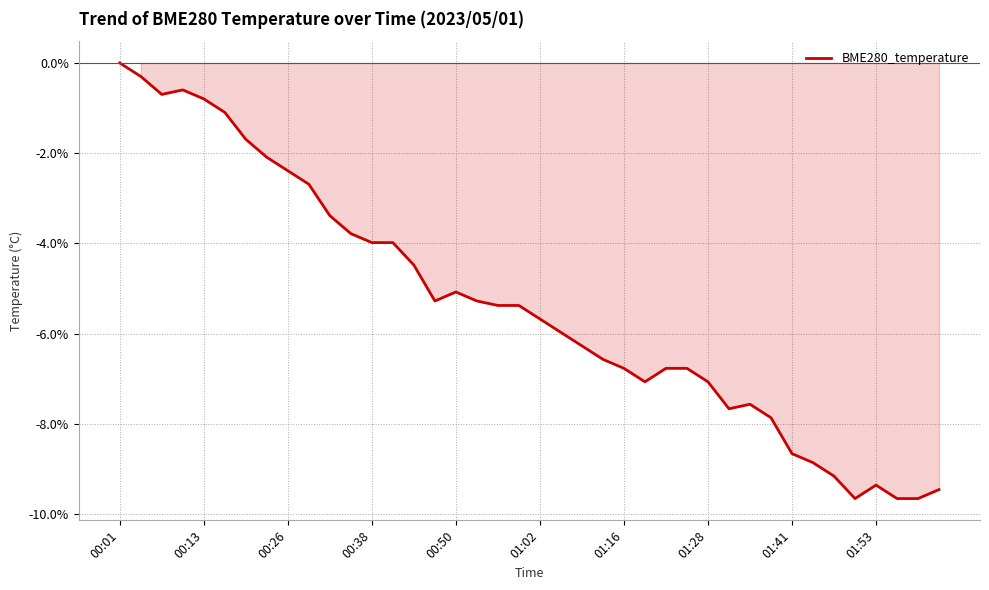

What is the smallest value displayed?

-9.7